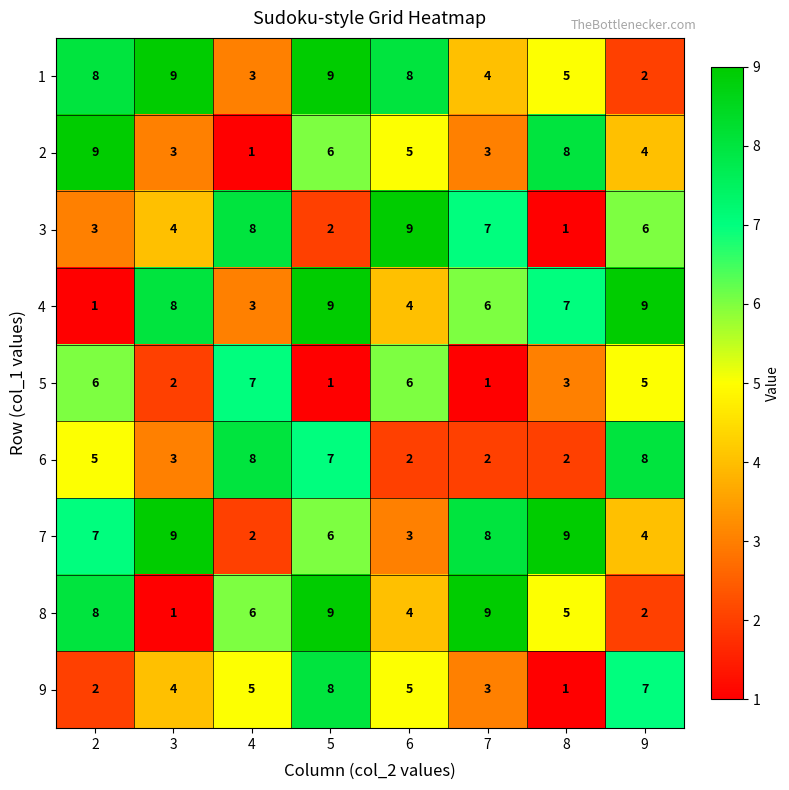

What is the total value across all series at 2?

49